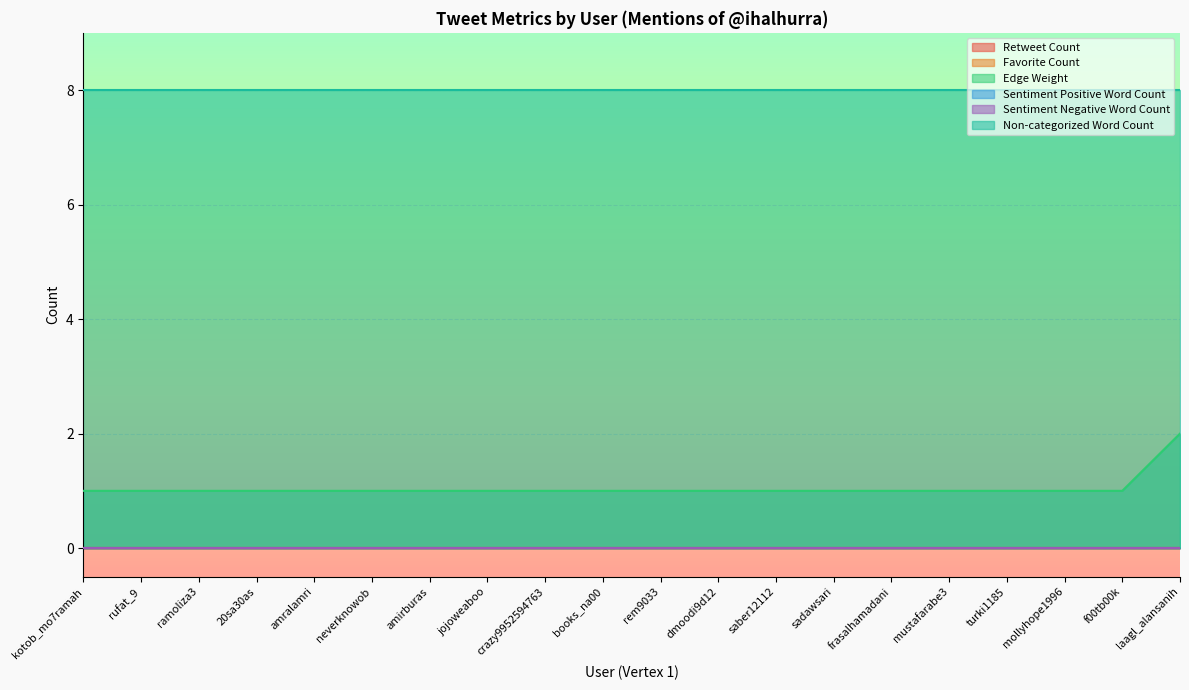

Which series changed the most between rufat_9 and jojoweaboo?

Retweet Count